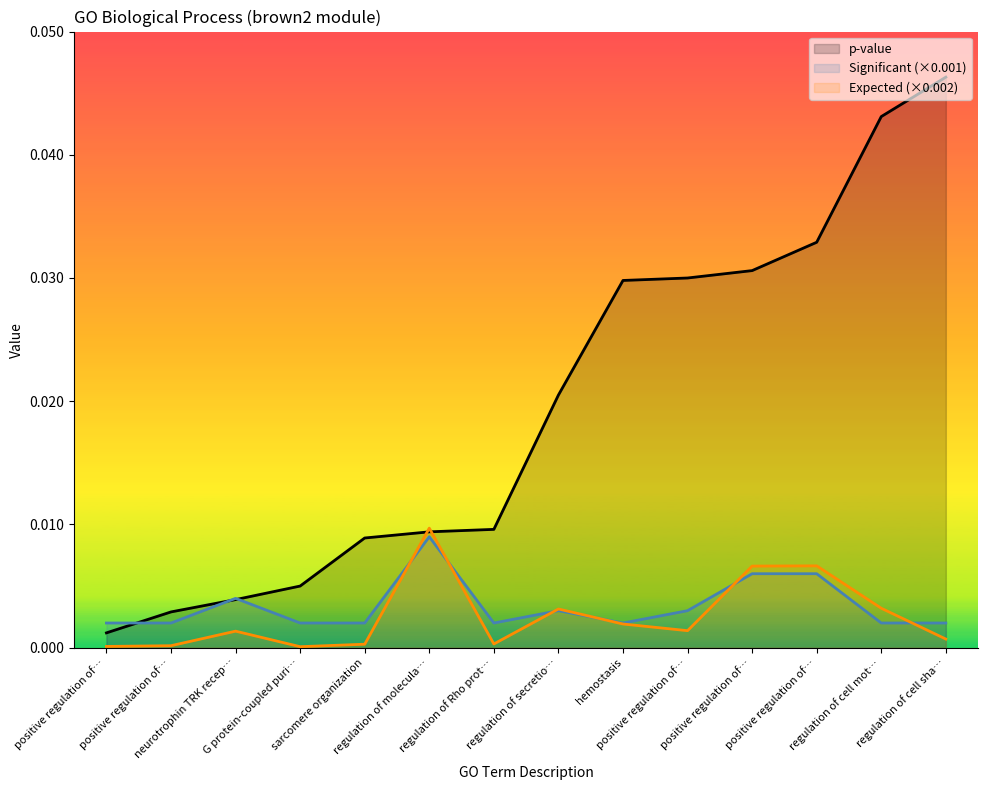

True or false: p-value has more than 1 points higher than both neighbors.

False